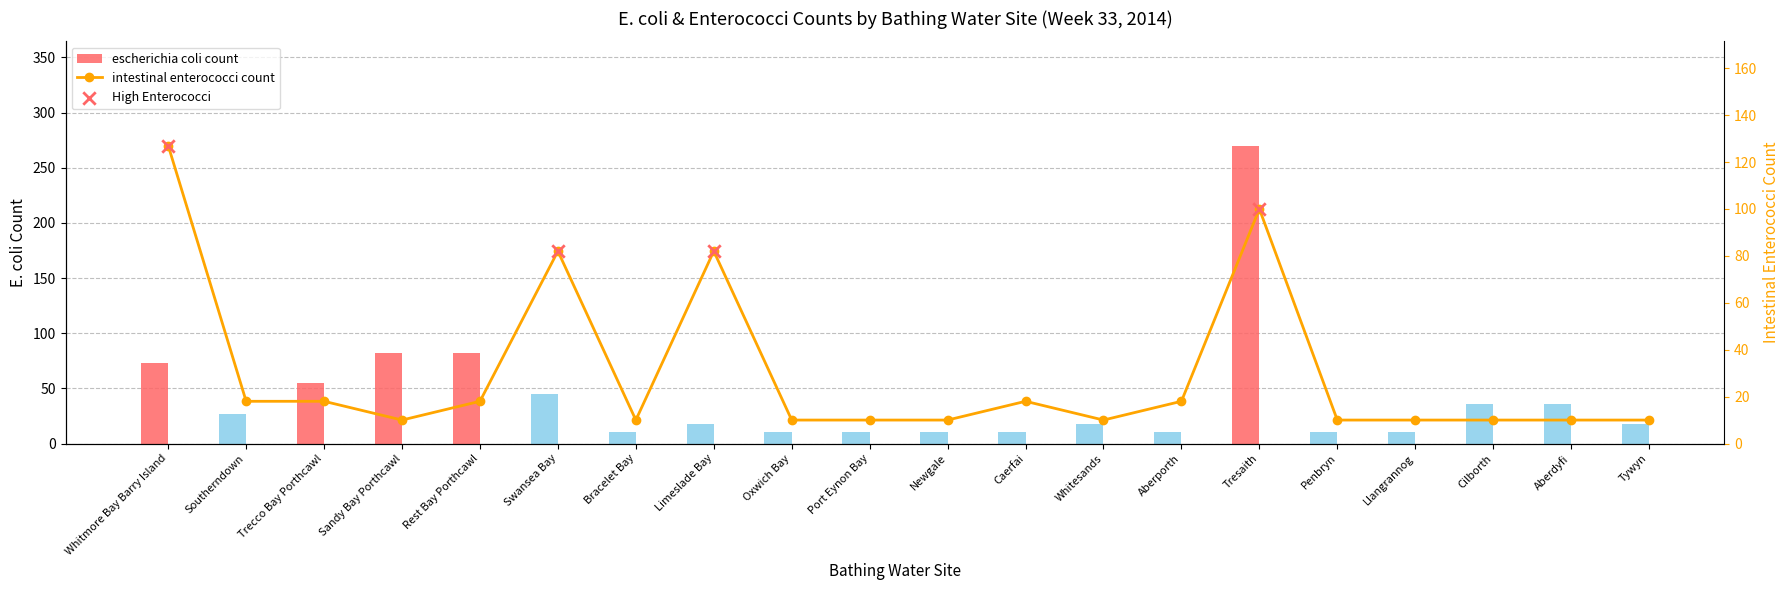

Which series has the largest total across all categories?

escherichia coli count